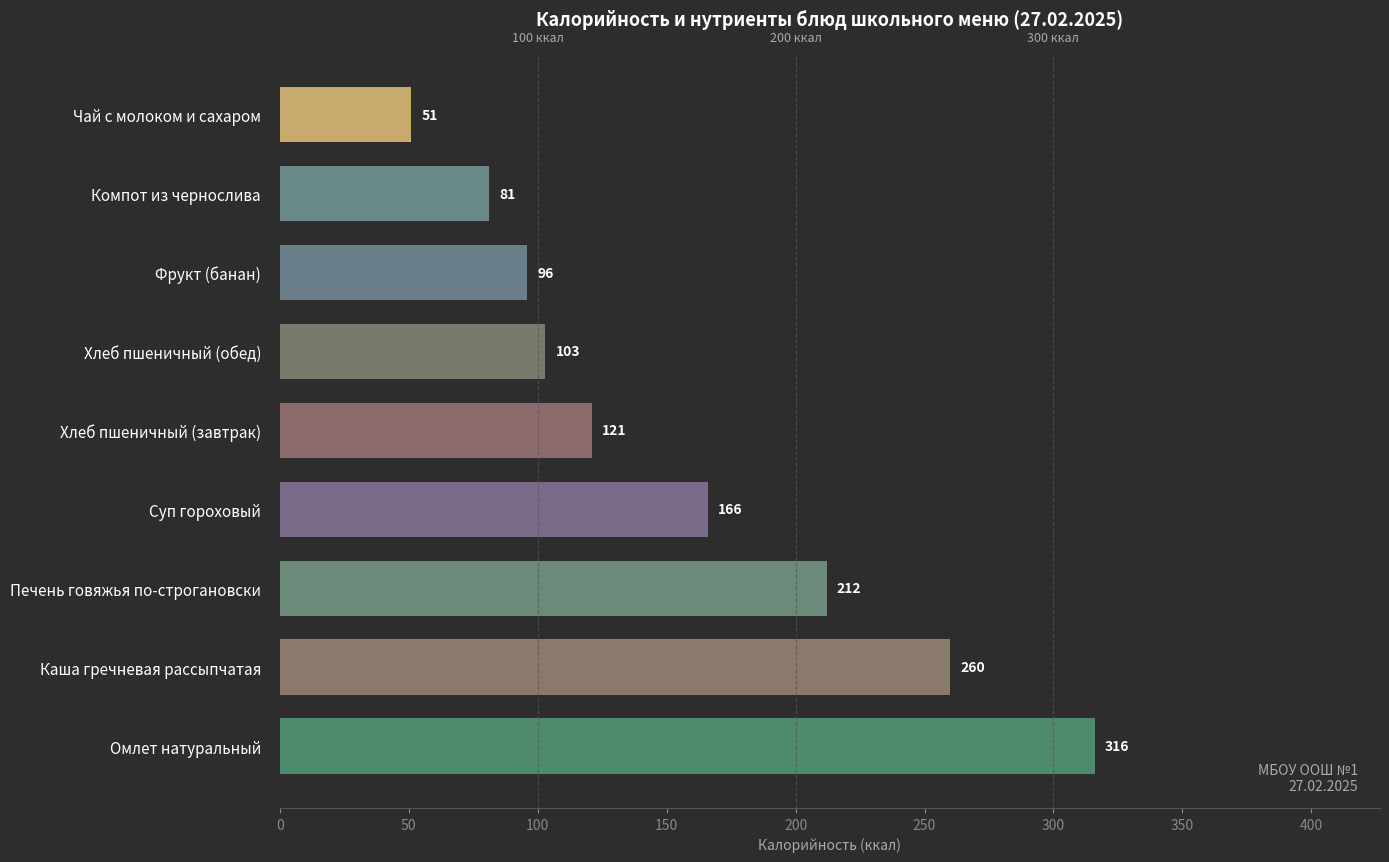

The value at Суп гороховый is 166. True or false?

True